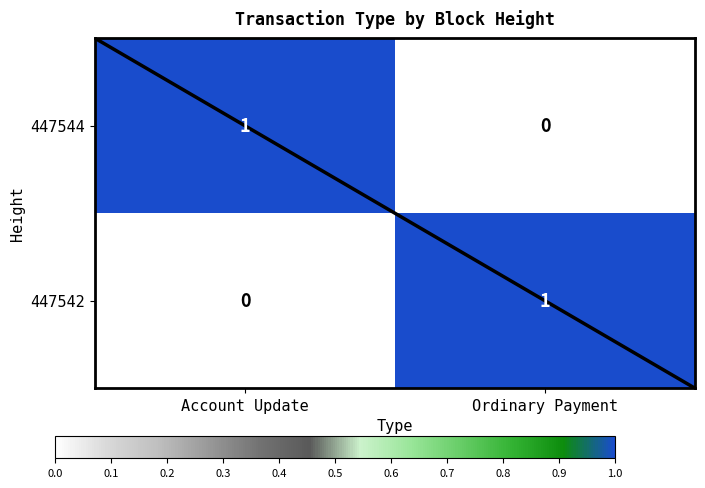

How many positive values does the 447542 series have?

1